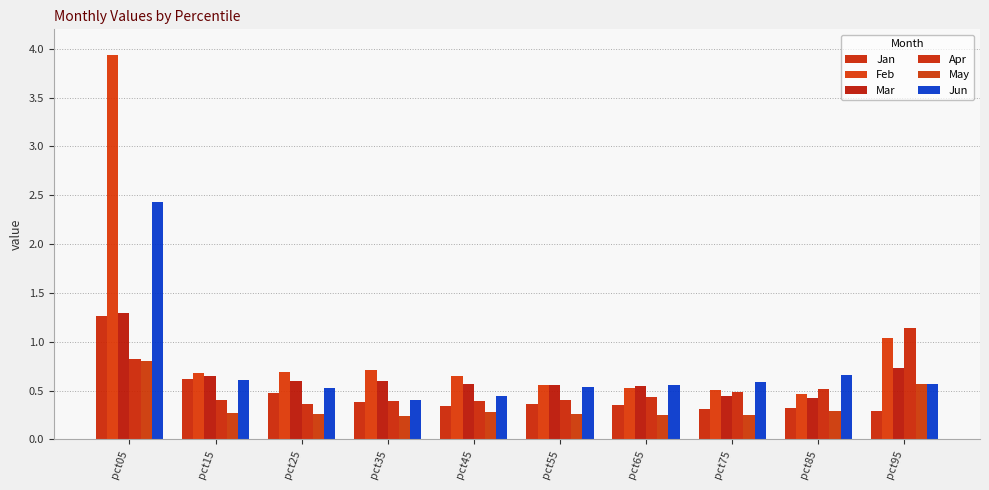

How many data points does each series have?

10